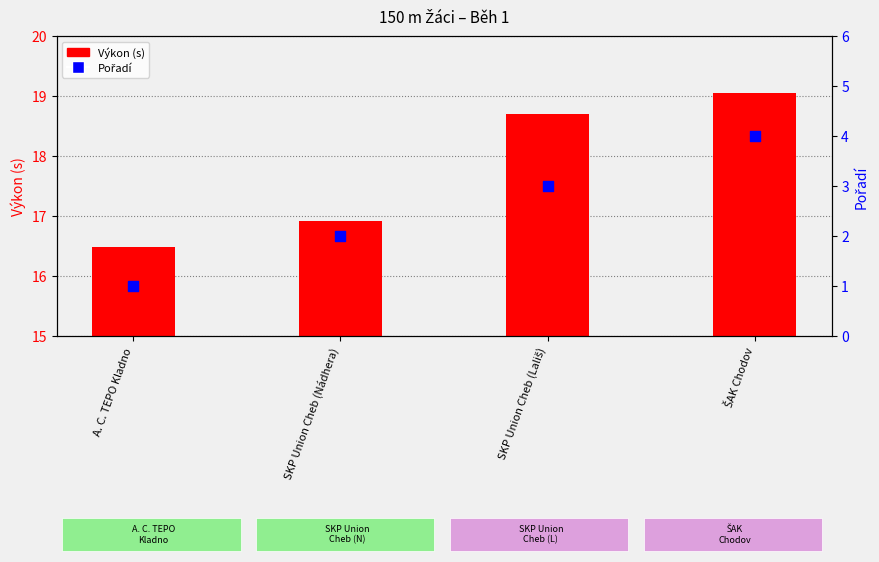

Which series contains the lowest Y value?

Pořadí